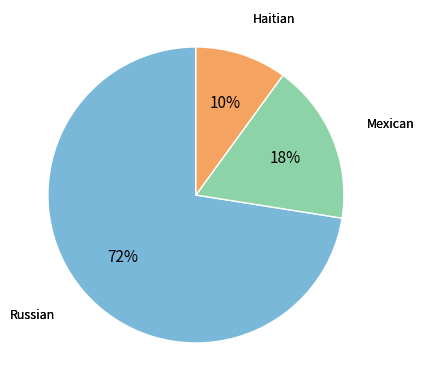

To the nearest percent, what is the difference between the largest and smallest slice percentages?

62%